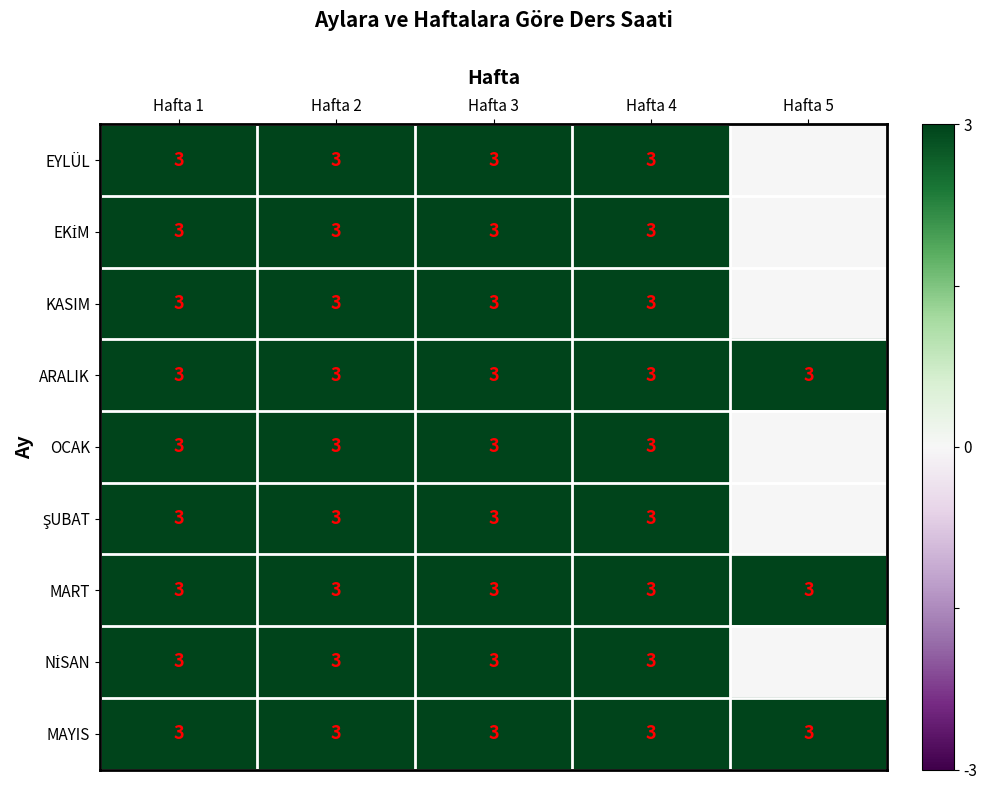

What is the sum of the ARALIK values at Hafta 1 and Hafta 5?

6